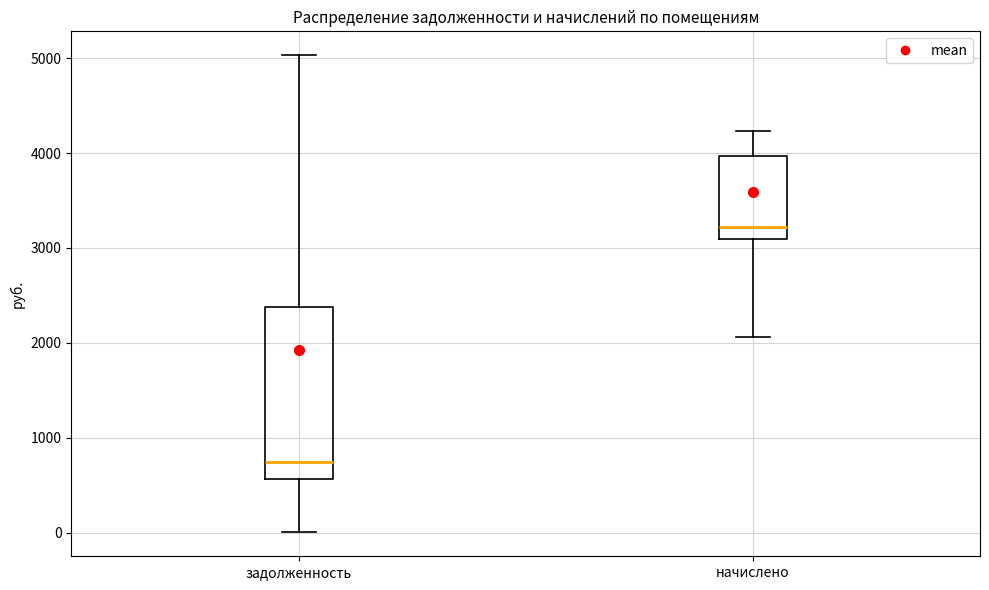

Reading left to right, read every box against the y-axis: the position of its median line, the range the box covers, and the ends of its whiskers. The values are not printed on the chart, so give them approximately, as read against the axis.

задолженность: median 700, box 600 to 2400, whiskers 0 to 5000
начислено: median 3200, box 3100 to 4000, whiskers 2100 to 4200